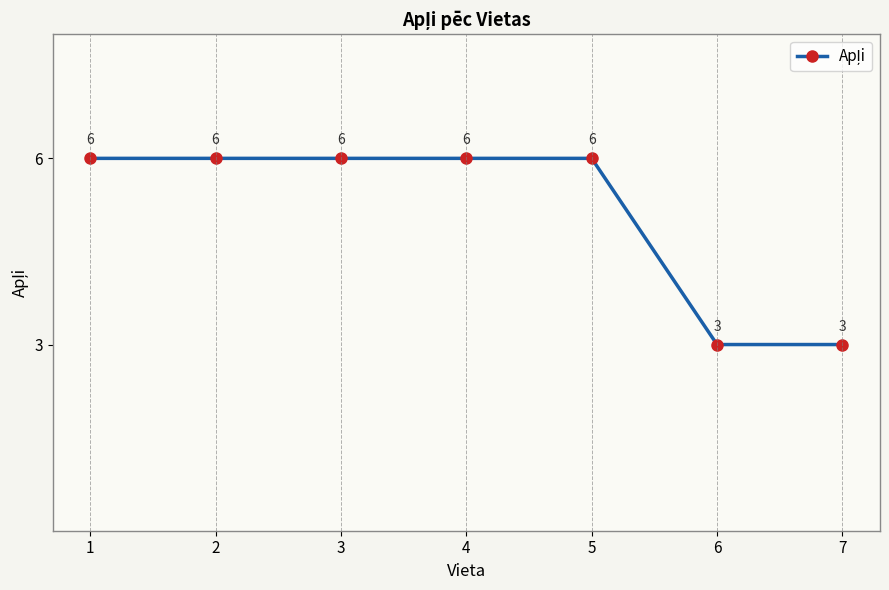

The chart shows a value of 6 at 4. True or false?

True